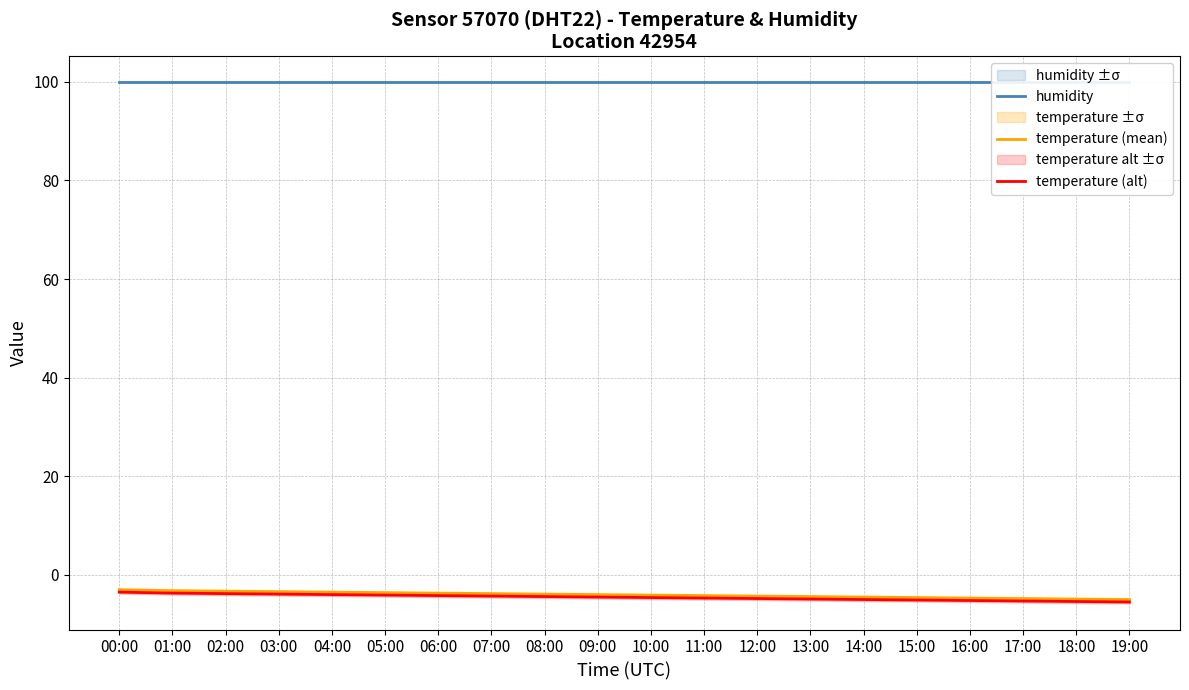

Which label corresponds to the largest value in the chart?

00:00